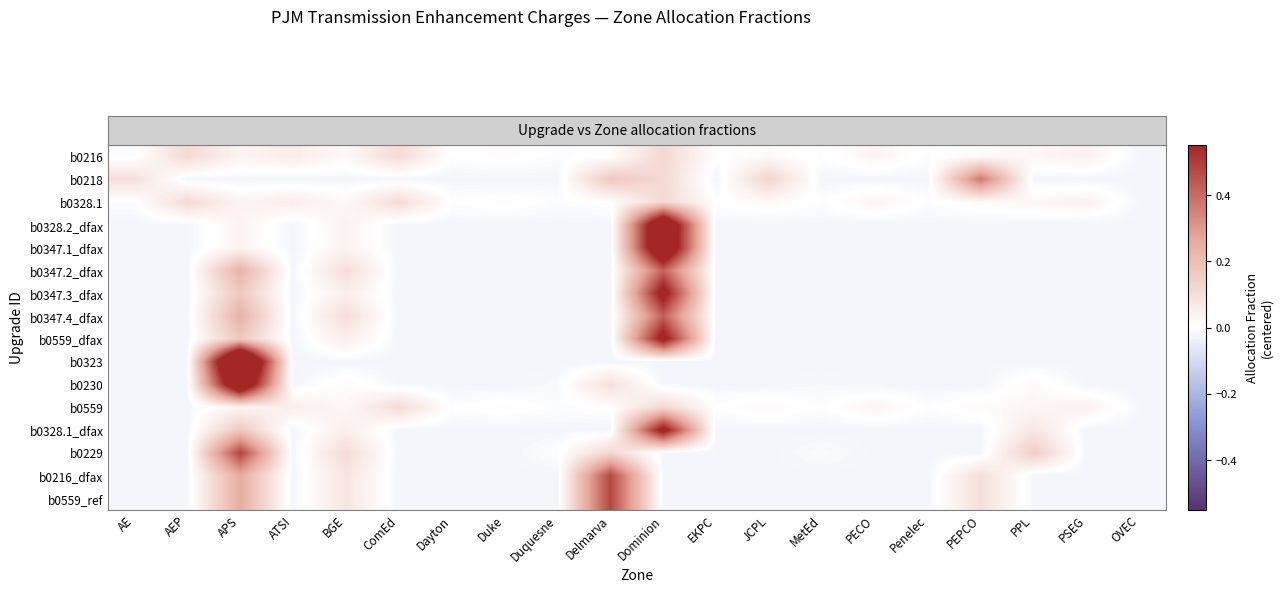

Which has a higher value, PPL or OVEC?

PPL